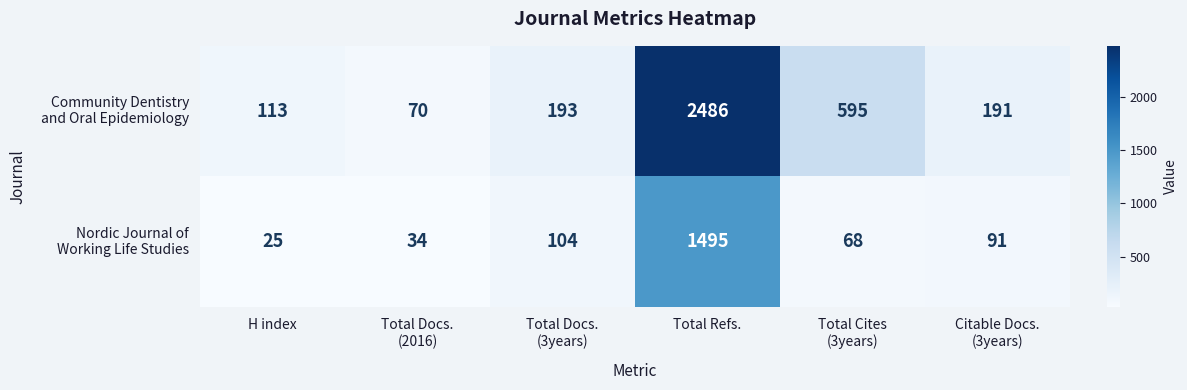

What is the greatest value displayed?

2486